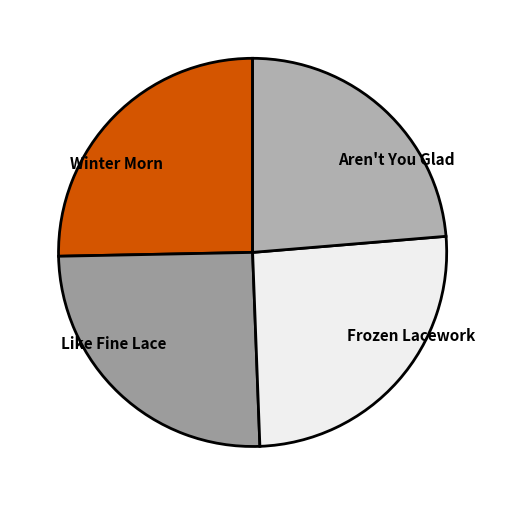

Is it true that Like Fine Lace is 30% of the pie?

False